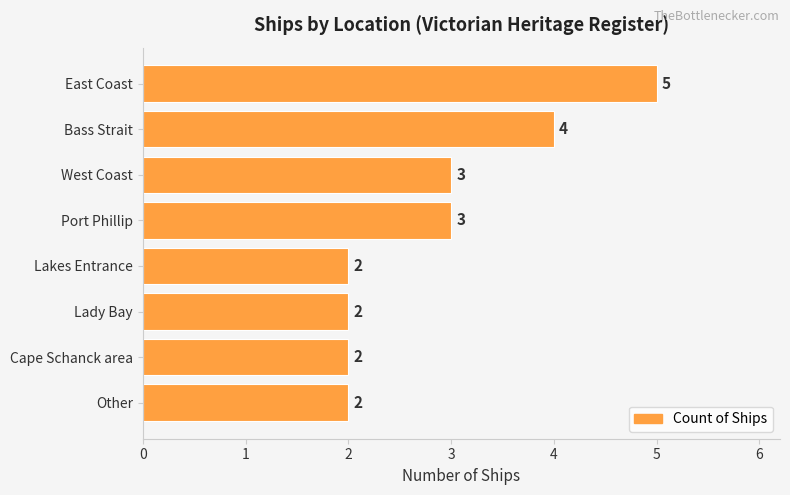

Reading top to bottom, what are all the values shown in this chart?

East Coast=5	Bass Strait=4	West Coast=3	Port Phillip=3	Lakes Entrance=2	Lady Bay=2	Cape Schanck area=2	Other=2